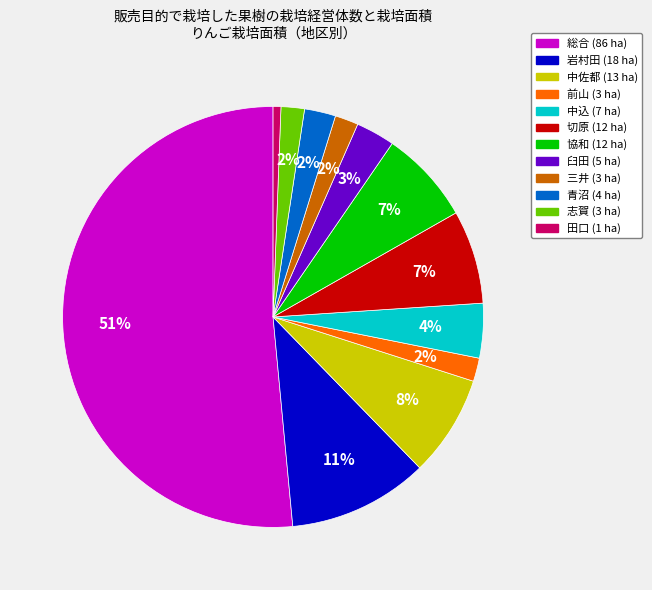

Which category has the biggest portion of the pie?

総合